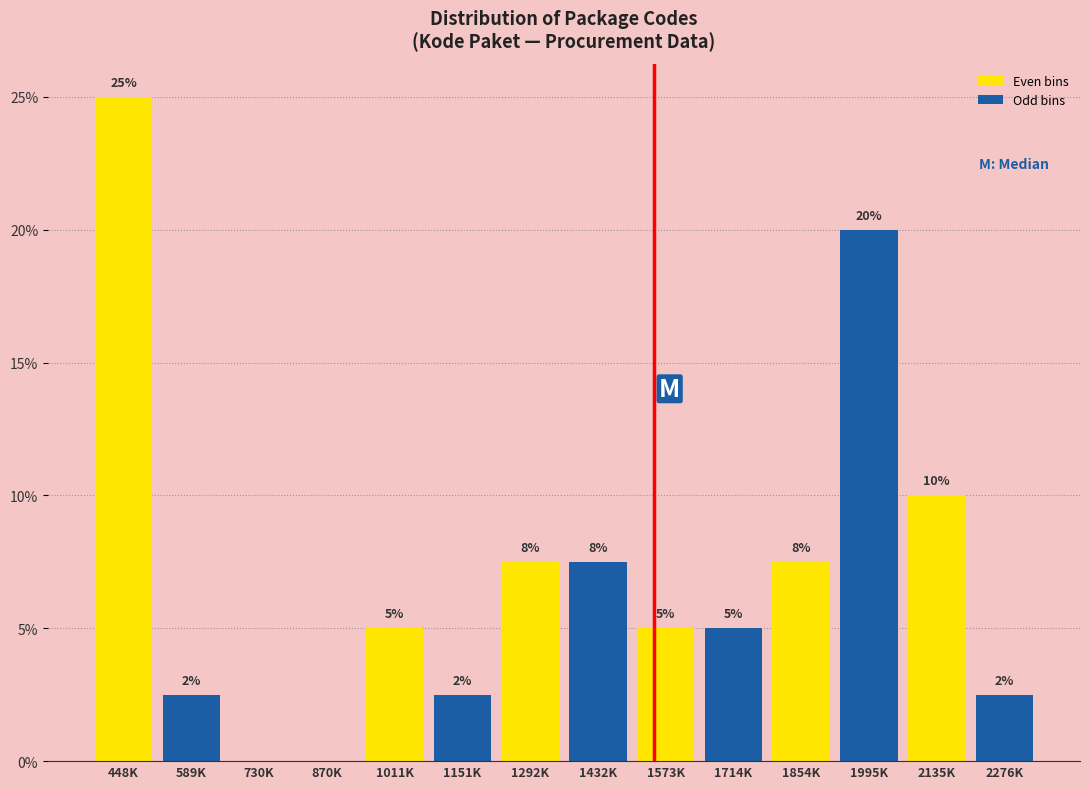

What value does the data have at 1995K?

20.0